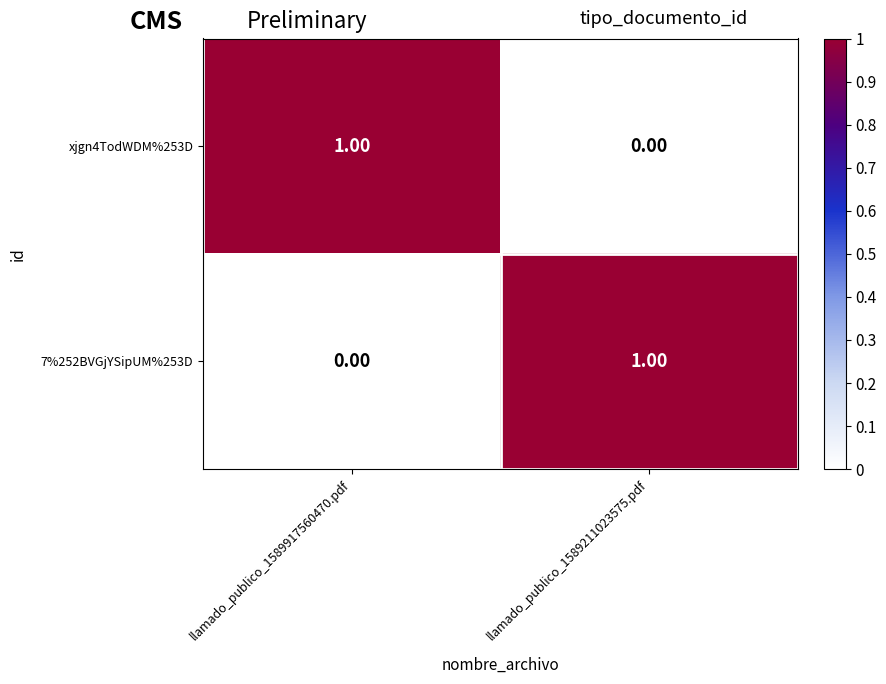

Rank the series at llamado_publico_1589211023575.pdf from highest to lowest value.

7%252BVGjYSipUM%253D, xjgn4TodWDM%253D